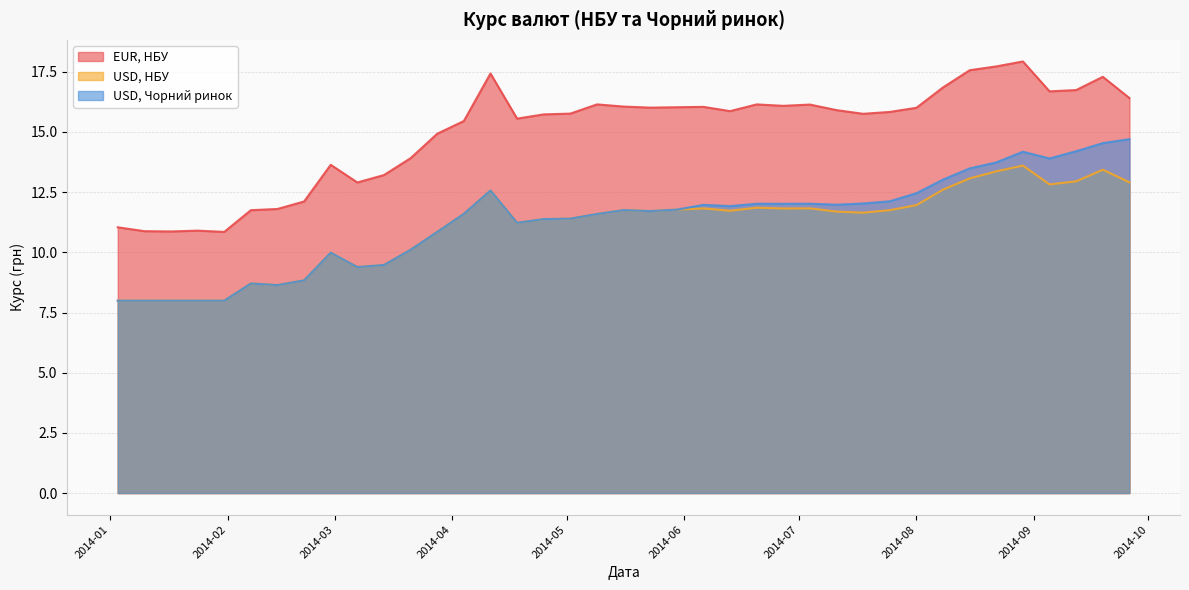

True or false: USD, НБУ has more than 2 interior local peaks.

True